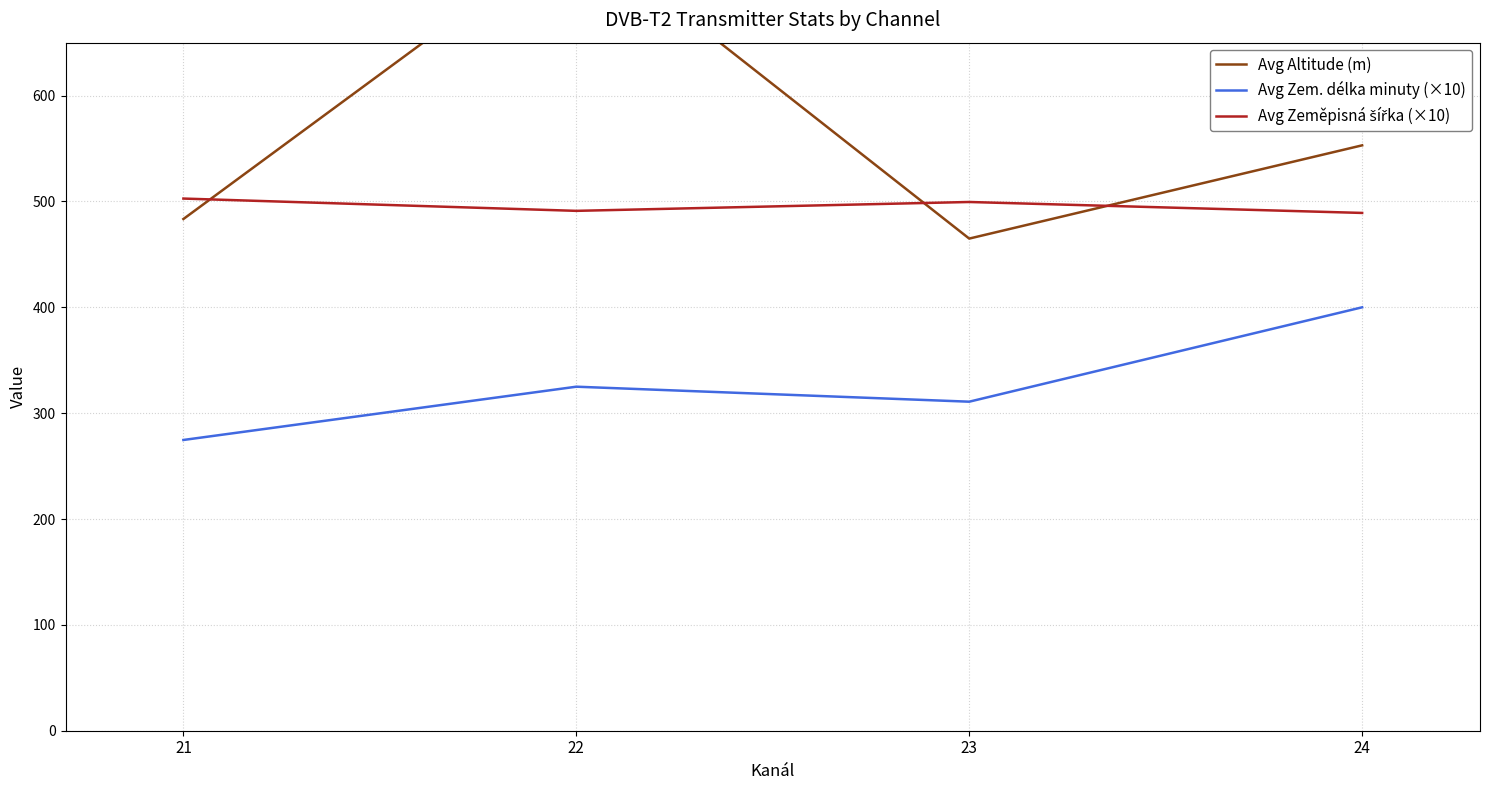

Reading left to right, extract all data points from this chart.

Avg Altitude (m): 21=483.4	22=756.6	23=464.9	24=553.0
Avg Zem. délka minuty (×10): 21=274.7	22=325.0	23=310.8	24=400.0
Avg Zeměpisná šířka (×10): 21=502.7	22=491.1	23=499.5	24=489.1